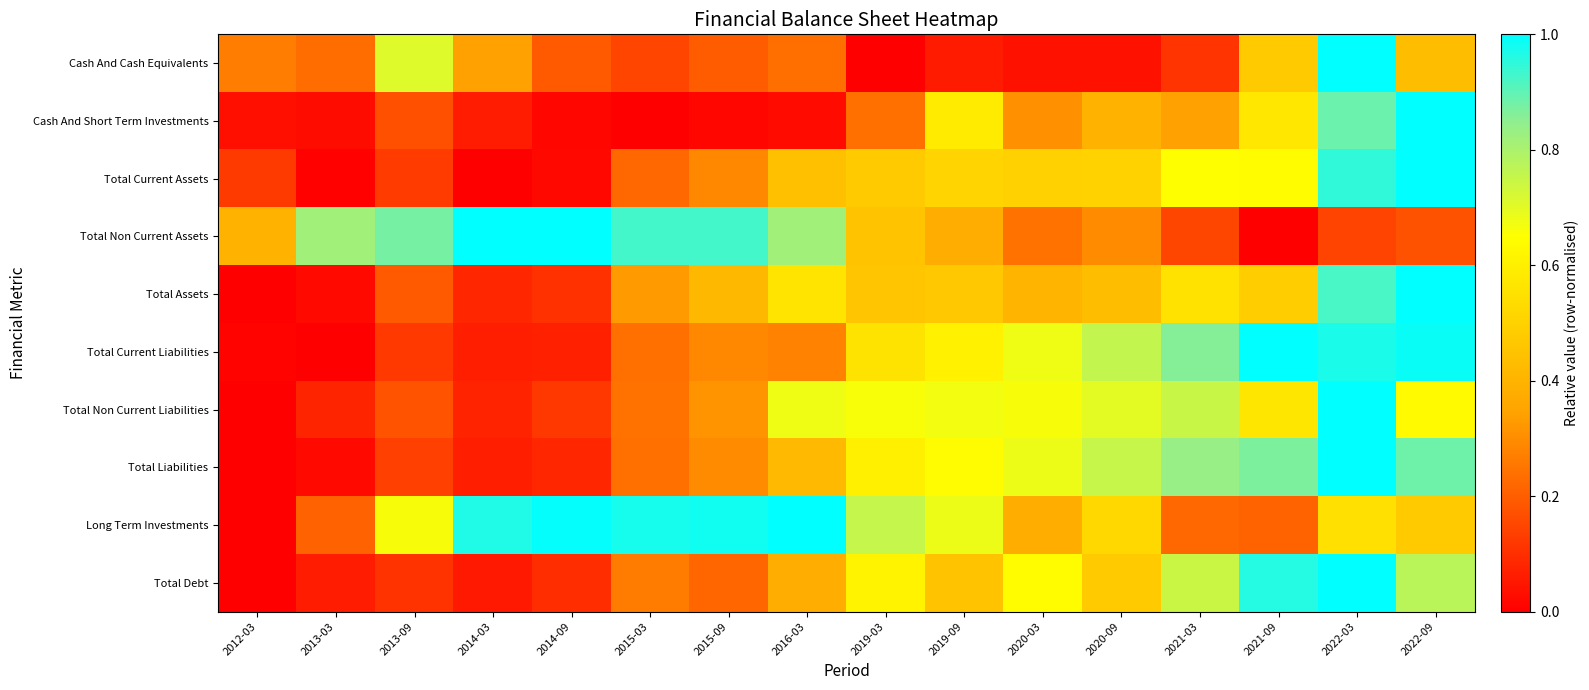

Reading left to right, what are all the values shown in this chart?

Cash And Cash Equivalents: 2012-03=0.3	2013-03=0.2	2013-09=0.7	2014-03=0.3	2014-09=0.2	2015-03=0.1	2015-09=0.2	2016-03=0.2	2019-03=0.0	2019-09=0.1	2020-03=0.0	2020-09=0.0	2021-03=0.1	2021-09=0.5	2022-03=1.0	2022-09=0.4
Cash And Short Term Investments: 2012-03=0.0	2013-03=0.0	2013-09=0.2	2014-03=0.1	2014-09=0.0	2015-03=0.0	2015-09=0.0	2016-03=0.0	2019-03=0.2	2019-09=0.6	2020-03=0.3	2020-09=0.4	2021-03=0.3	2021-09=0.6	2022-03=0.9	2022-09=1.0
Total Current Assets: 2012-03=0.1	2013-03=0.0	2013-09=0.1	2014-03=0.0	2014-09=0.0	2015-03=0.2	2015-09=0.3	2016-03=0.4	2019-03=0.5	2019-09=0.5	2020-03=0.5	2020-09=0.5	2021-03=0.7	2021-09=0.6	2022-03=0.9	2022-09=1.0
Total Non Current Assets: 2012-03=0.4	2013-03=0.8	2013-09=0.9	2014-03=1.0	2014-09=1.0	2015-03=0.9	2015-09=0.9	2016-03=0.8	2019-03=0.5	2019-09=0.4	2020-03=0.2	2020-09=0.3	2021-03=0.1	2021-09=0.0	2022-03=0.1	2022-09=0.2
Total Assets: 2012-03=0.0	2013-03=0.0	2013-09=0.2	2014-03=0.1	2014-09=0.1	2015-03=0.3	2015-09=0.4	2016-03=0.6	2019-03=0.5	2019-09=0.5	2020-03=0.4	2020-09=0.4	2021-03=0.6	2021-09=0.5	2022-03=0.9	2022-09=1.0
Total Current Liabilities: 2012-03=0.0	2013-03=0.0	2013-09=0.1	2014-03=0.1	2014-09=0.1	2015-03=0.2	2015-09=0.3	2016-03=0.3	2019-03=0.6	2019-09=0.6	2020-03=0.7	2020-09=0.8	2021-03=0.9	2021-09=1.0	2022-03=1.0	2022-09=1.0
Total Non Current Liabilities: 2012-03=0.0	2013-03=0.1	2013-09=0.2	2014-03=0.1	2014-09=0.1	2015-03=0.2	2015-09=0.3	2016-03=0.7	2019-03=0.7	2019-09=0.7	2020-03=0.7	2020-09=0.7	2021-03=0.7	2021-09=0.6	2022-03=1.0	2022-09=0.6
Total Liabilities: 2012-03=0.0	2013-03=0.0	2013-09=0.1	2014-03=0.1	2014-09=0.1	2015-03=0.2	2015-09=0.3	2016-03=0.4	2019-03=0.6	2019-09=0.6	2020-03=0.7	2020-09=0.8	2021-03=0.8	2021-09=0.9	2022-03=1.0	2022-09=0.9
Long Term Investments: 2012-03=0.0	2013-03=0.2	2013-09=0.7	2014-03=1.0	2014-09=1.0	2015-03=1.0	2015-09=1.0	2016-03=1.0	2019-03=0.8	2019-09=0.7	2020-03=0.4	2020-09=0.5	2021-03=0.2	2021-09=0.2	2022-03=0.5	2022-09=0.5
Total Debt: 2012-03=0.0	2013-03=0.1	2013-09=0.1	2014-03=0.1	2014-09=0.1	2015-03=0.3	2015-09=0.2	2016-03=0.4	2019-03=0.6	2019-09=0.5	2020-03=0.6	2020-09=0.5	2021-03=0.7	2021-09=1.0	2022-03=1.0	2022-09=0.8